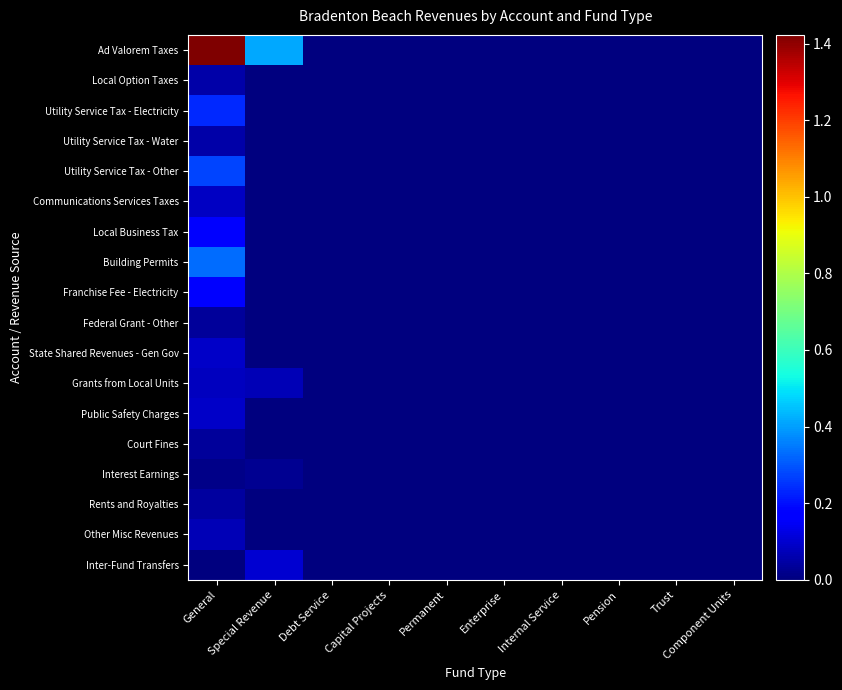

At which category is the sum across all series the highest?

General